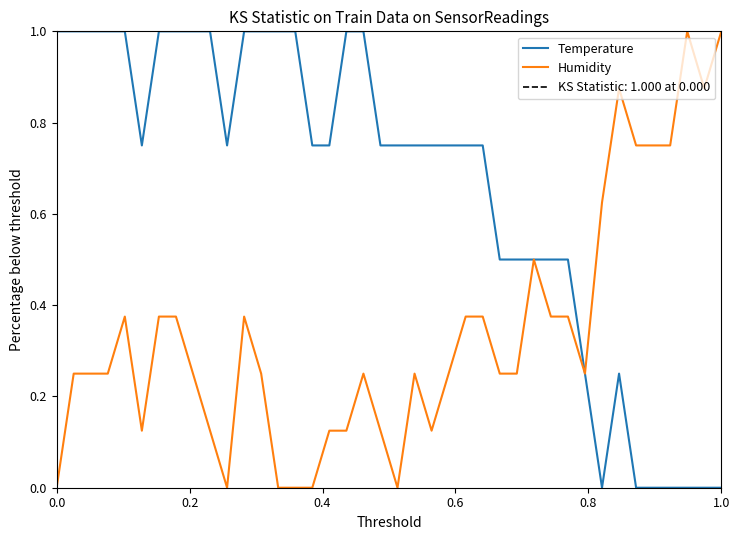

What is the highest value of the Humidity series?

1.0